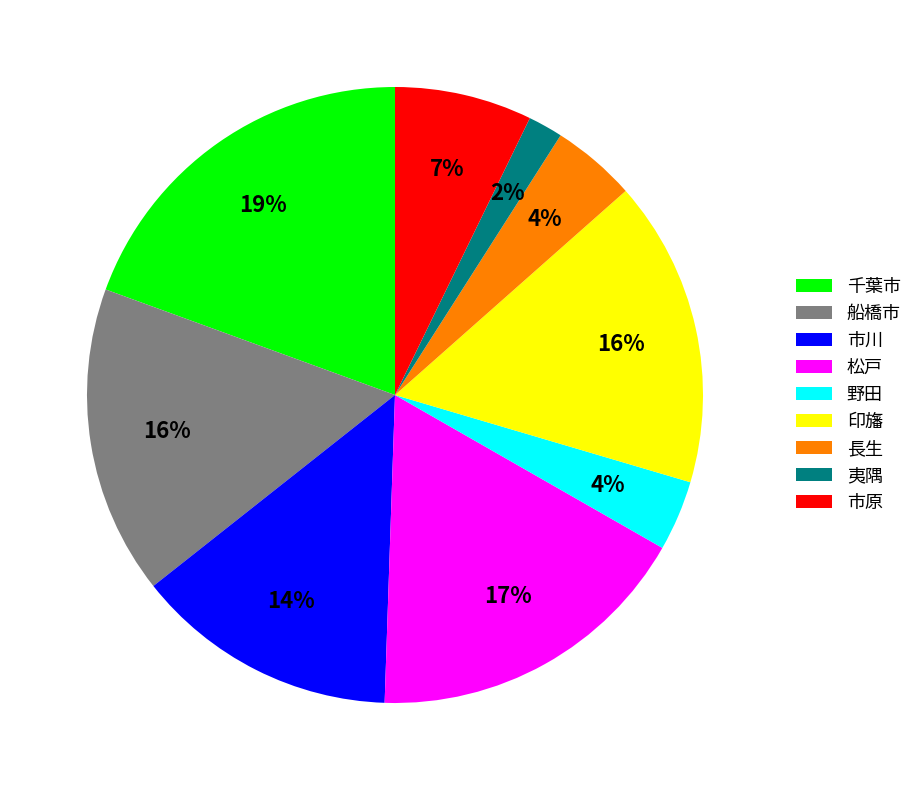

What is the ratio of the value at 松戸 to the value at 市原?

2.4